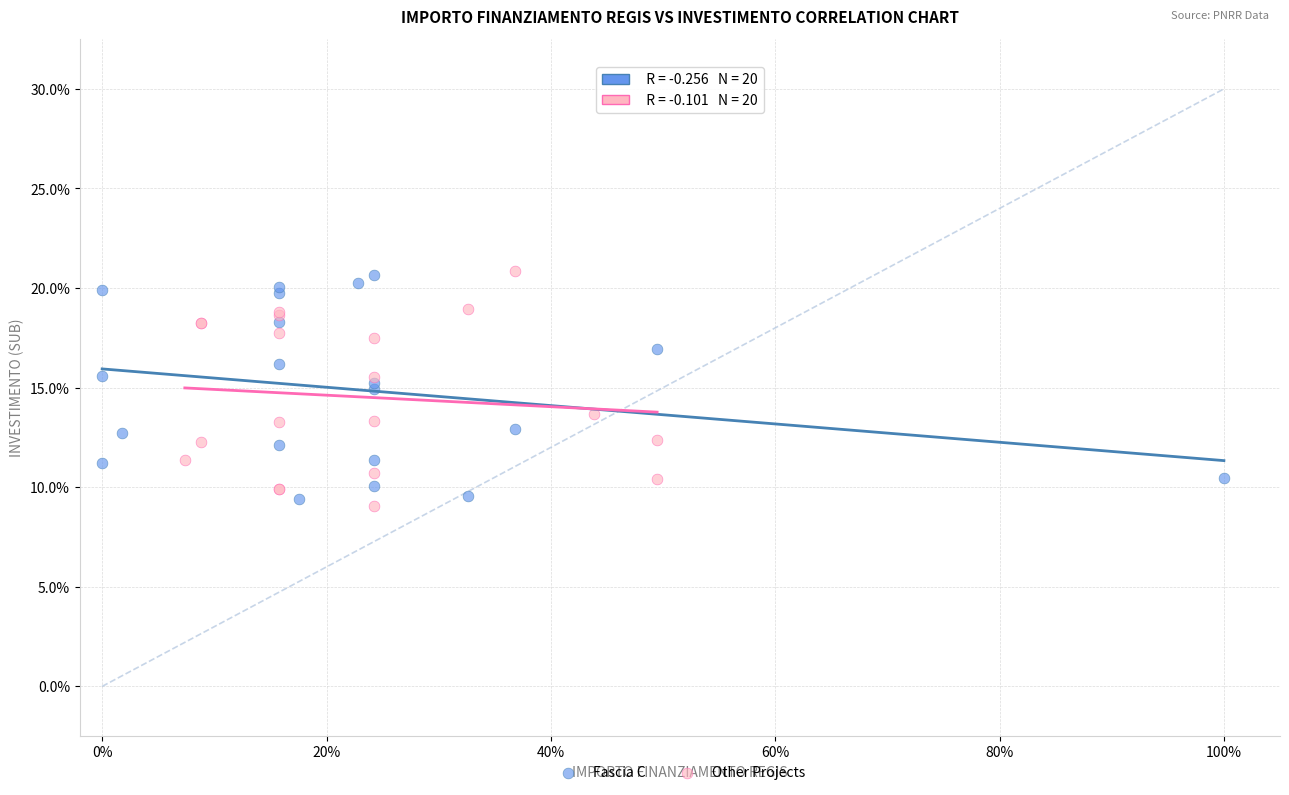

What are all the series names shown in the legend?

Fascia C, Other Projects